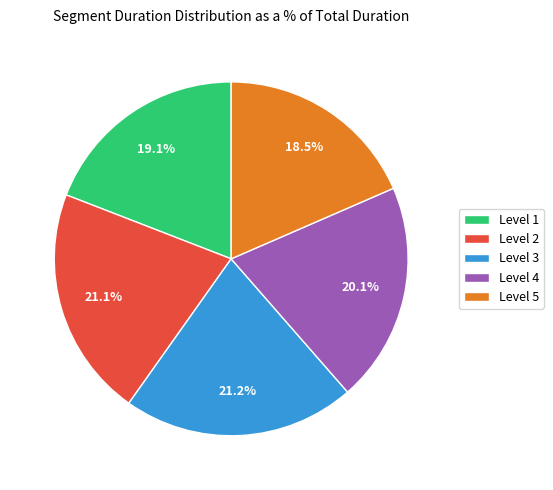

Does Level 1 account for over 50% of the chart?

No